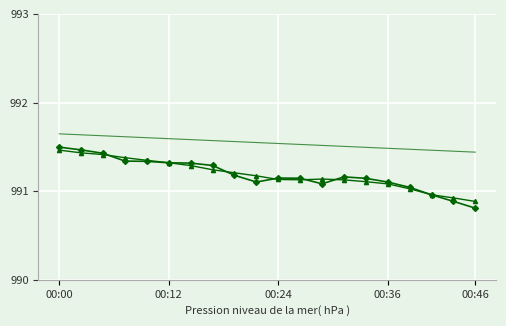

What is the smallest value displayed?

990.8